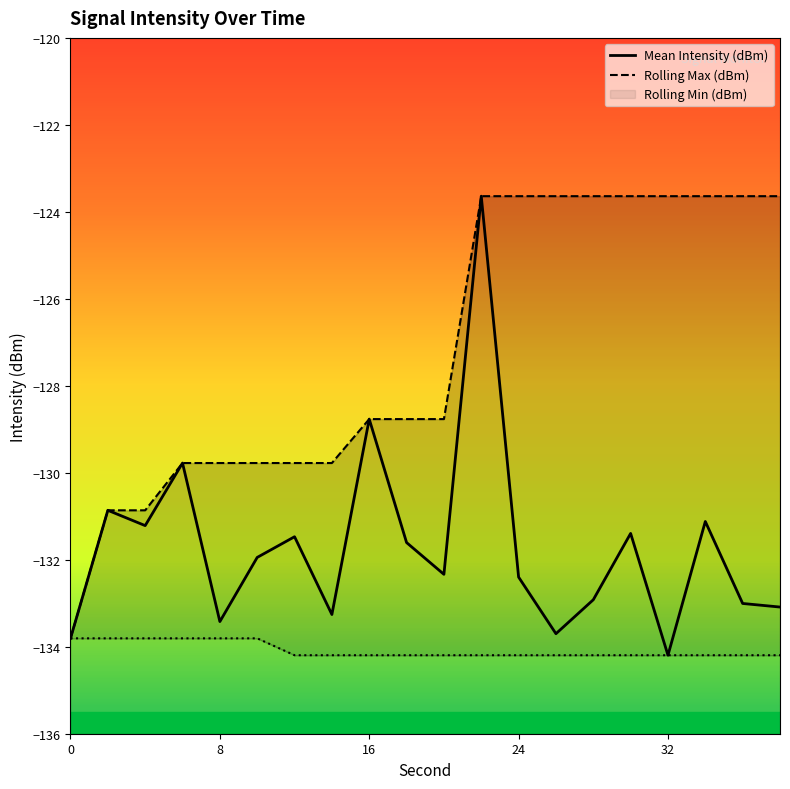

What is the average value of the Mean Intensity (dBm) series?

-131.7